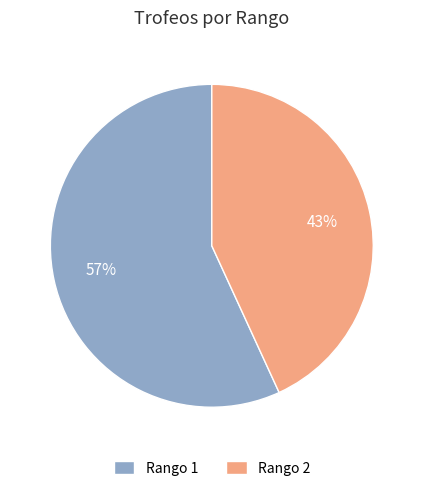

Which category accounts for the majority?

Rango 1